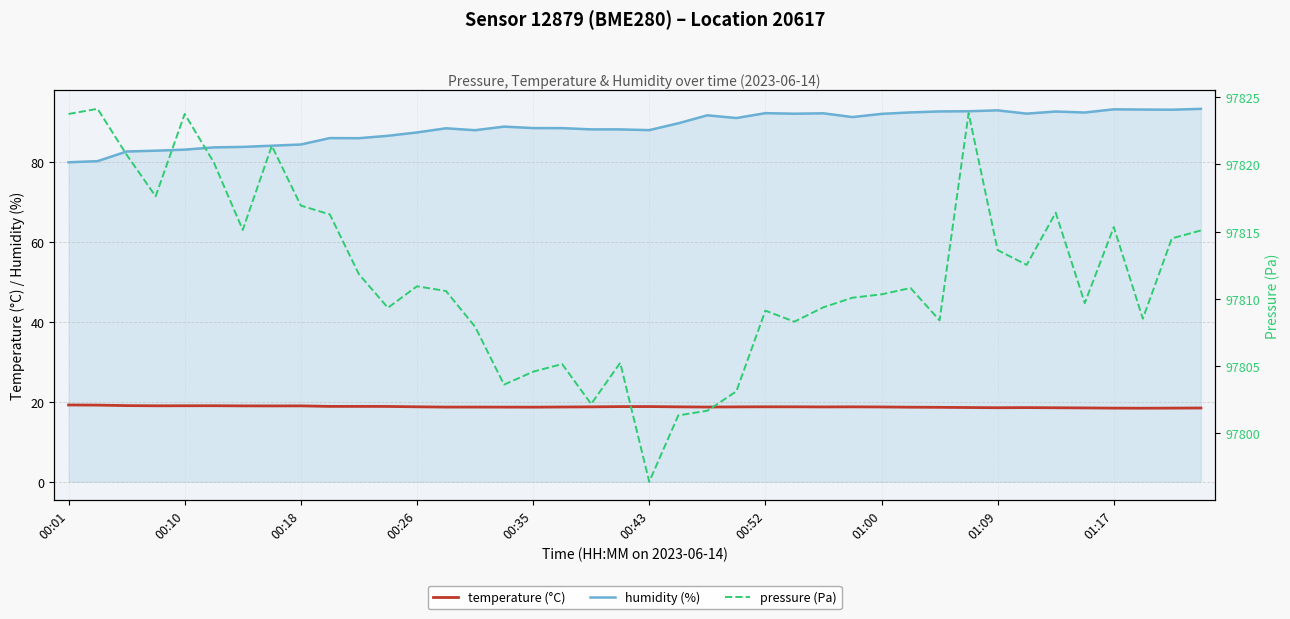

The value of humidity (%) at 00:18 is 25.0. True or false?

False